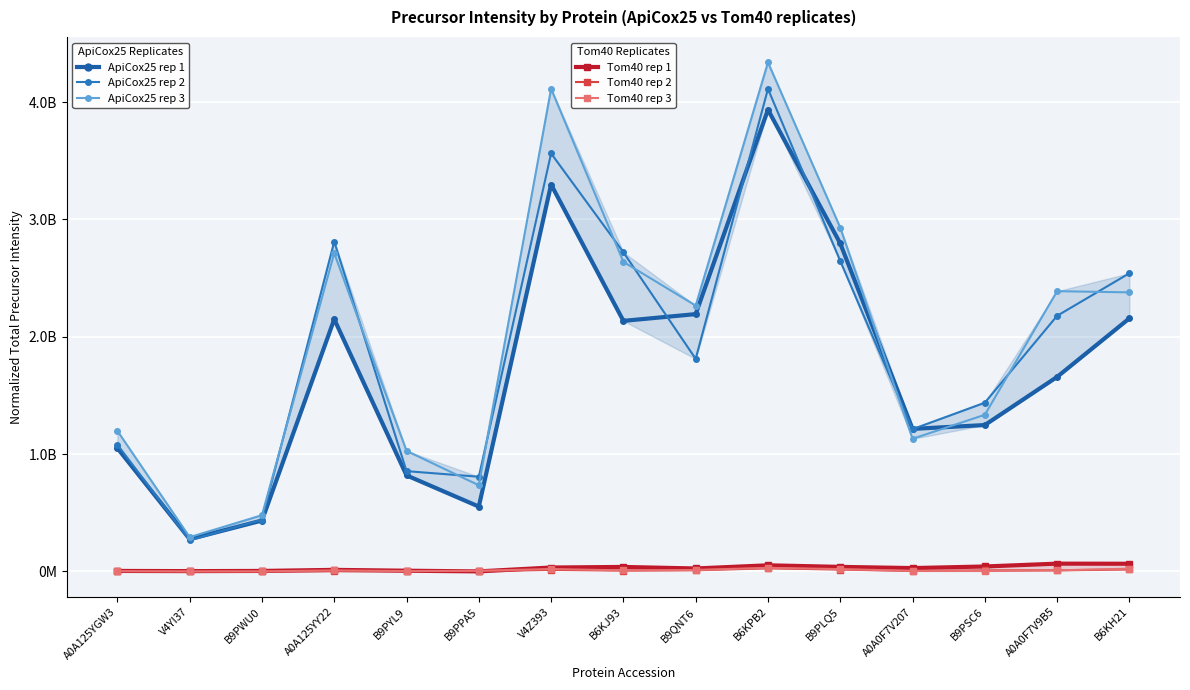

How many interior local peaks does the Tom40 rep 2 series have?

2